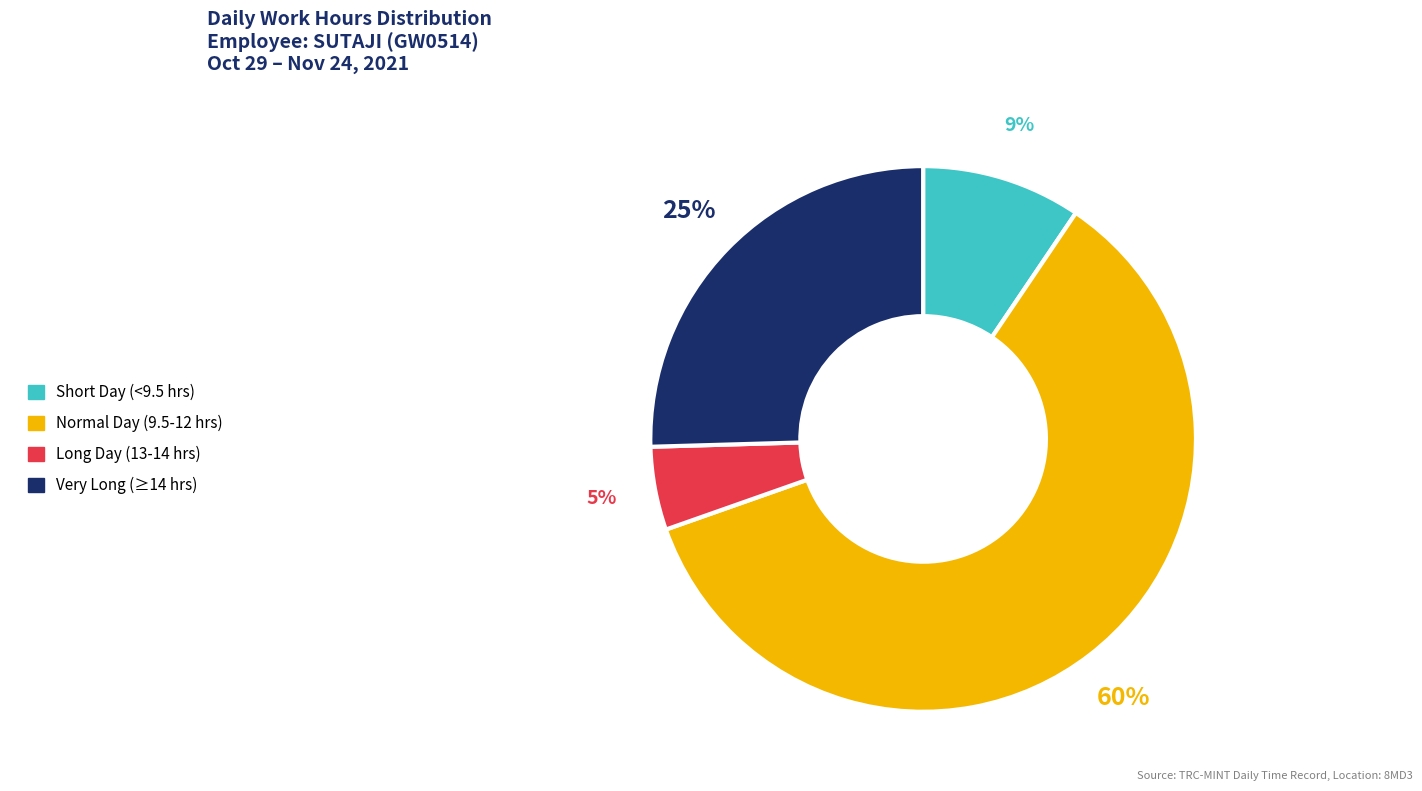

Between Short Day (<9.5 hrs) and Very Long (≥14 hrs), which is larger?

Very Long (≥14 hrs)